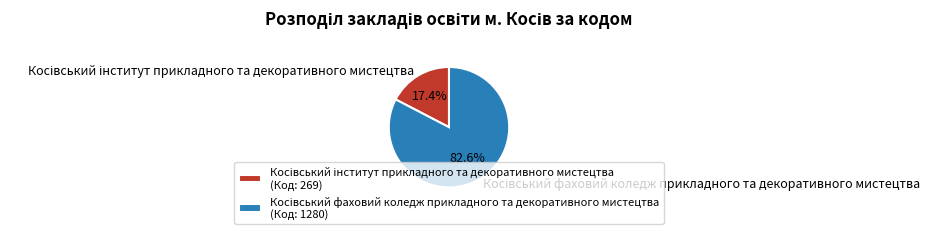

Does any single category account for the majority?

Yes